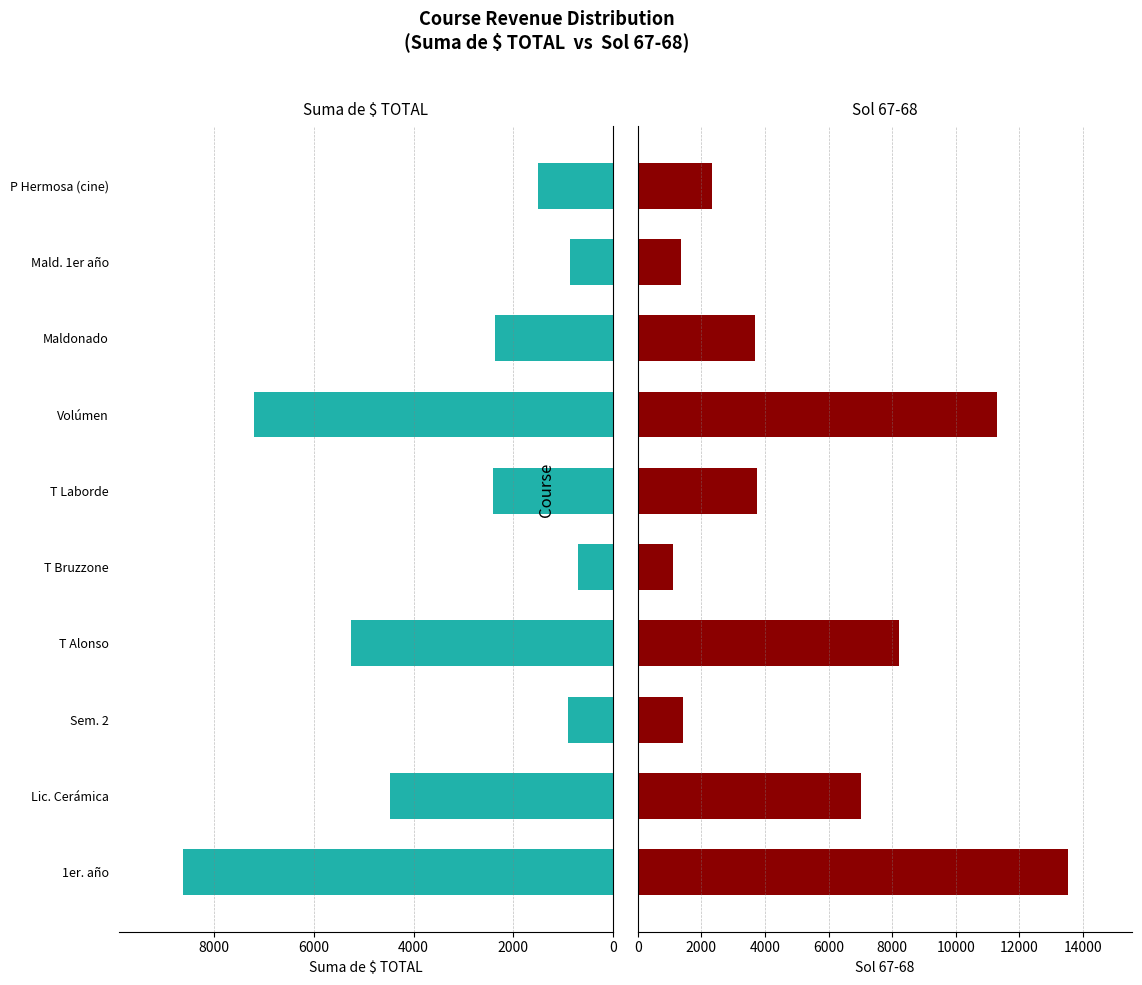

At how many categories does at least one series exceed 13492?

1